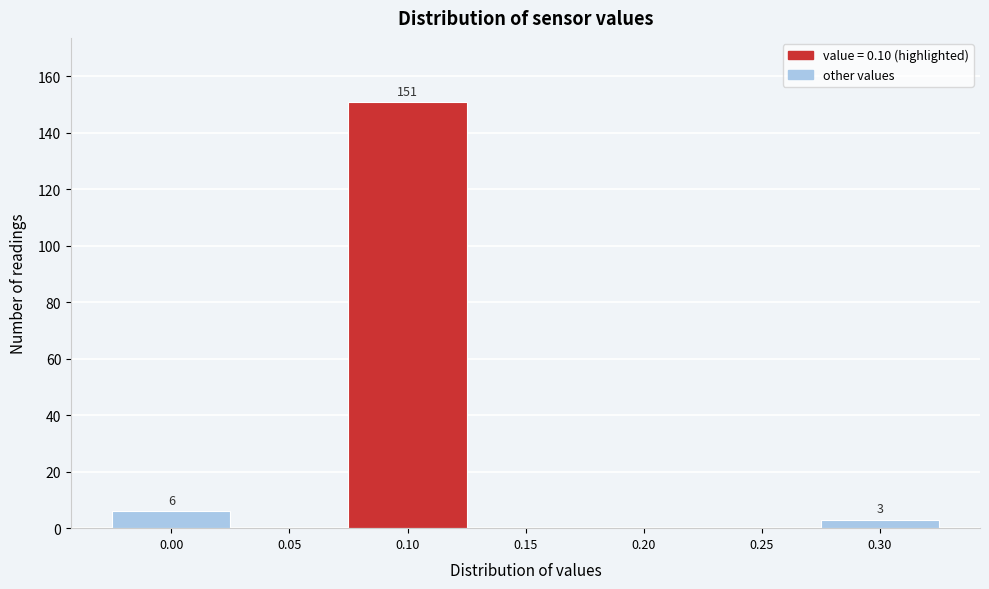

Reading right to left, list all the values displayed in this chart.

0.30=3	0.25=0	0.20=0	0.15=0	0.10=151	0.05=0	0.00=6